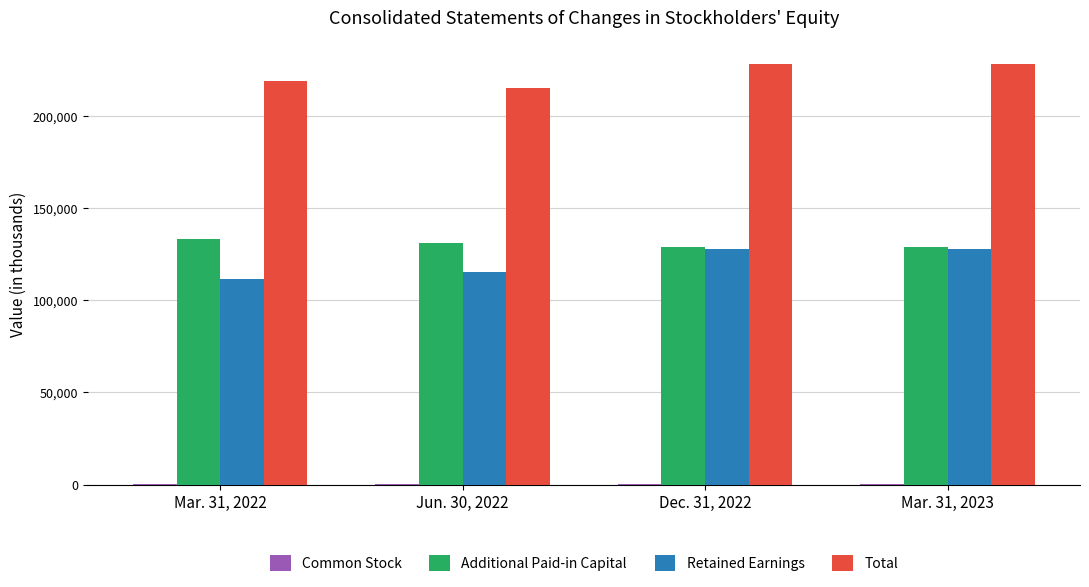

How many categories are shown in the chart?

4